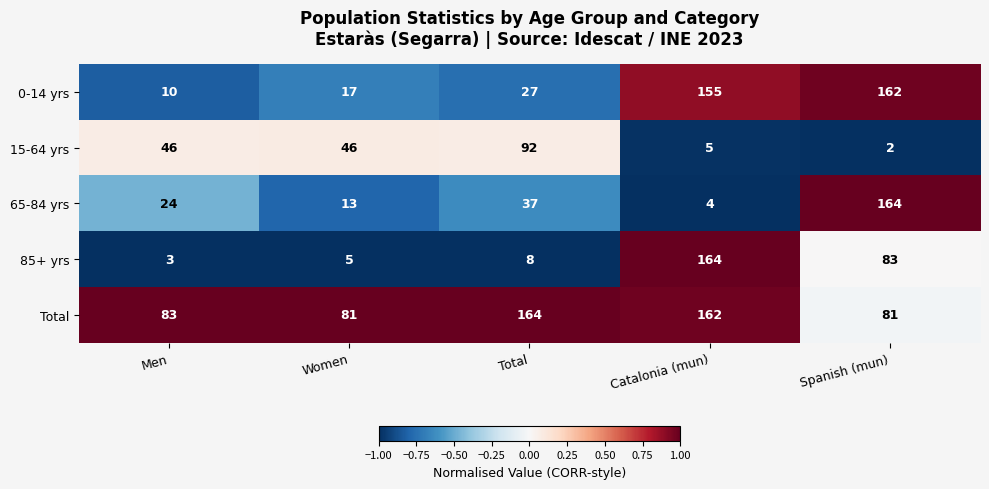

List the labels in order of 85+ yrs value, largest first.

Catalonia (mun), Spanish (mun), Total, Women, Men